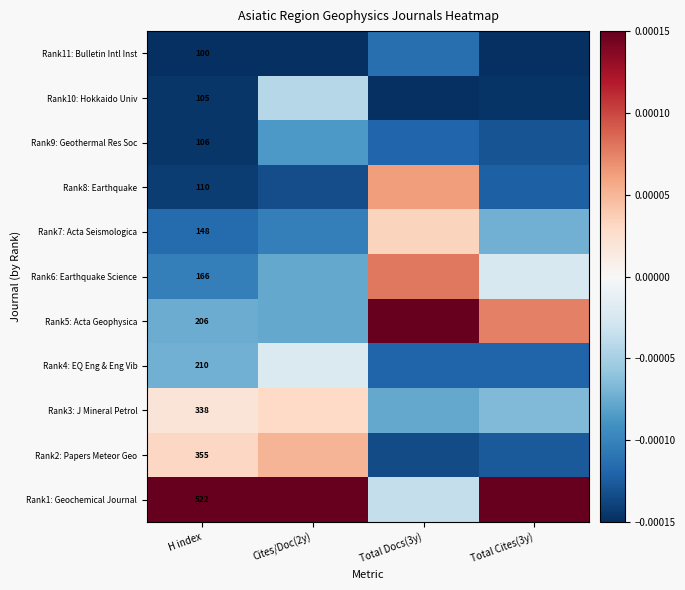

Between Cites/Doc(2y) and Total Cites(3y), which is larger?

Cites/Doc(2y)